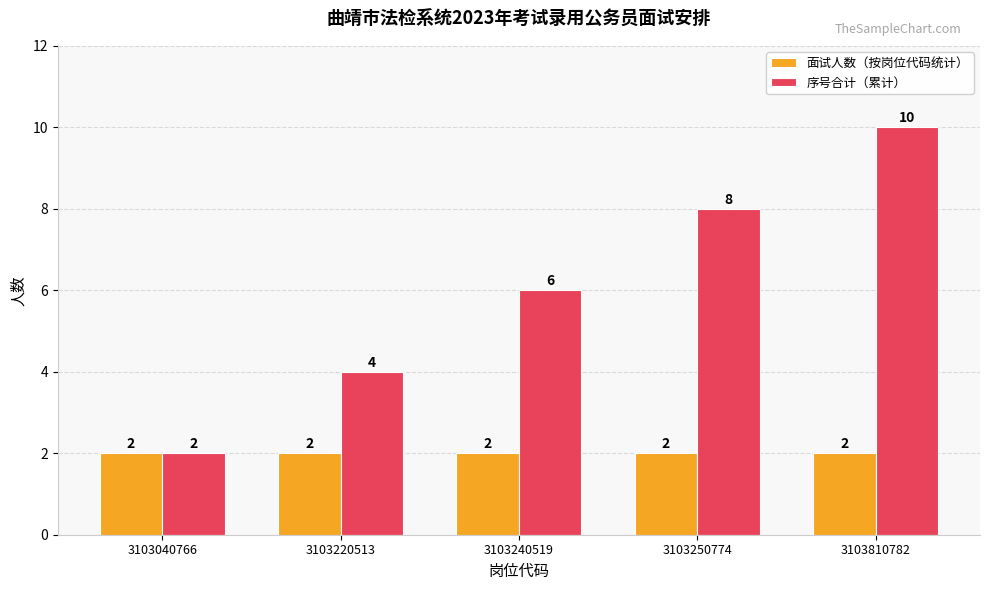

Rank the series by their average value, from lowest to highest.

面试人数（按岗位代码统计）, 序号合计（累计）